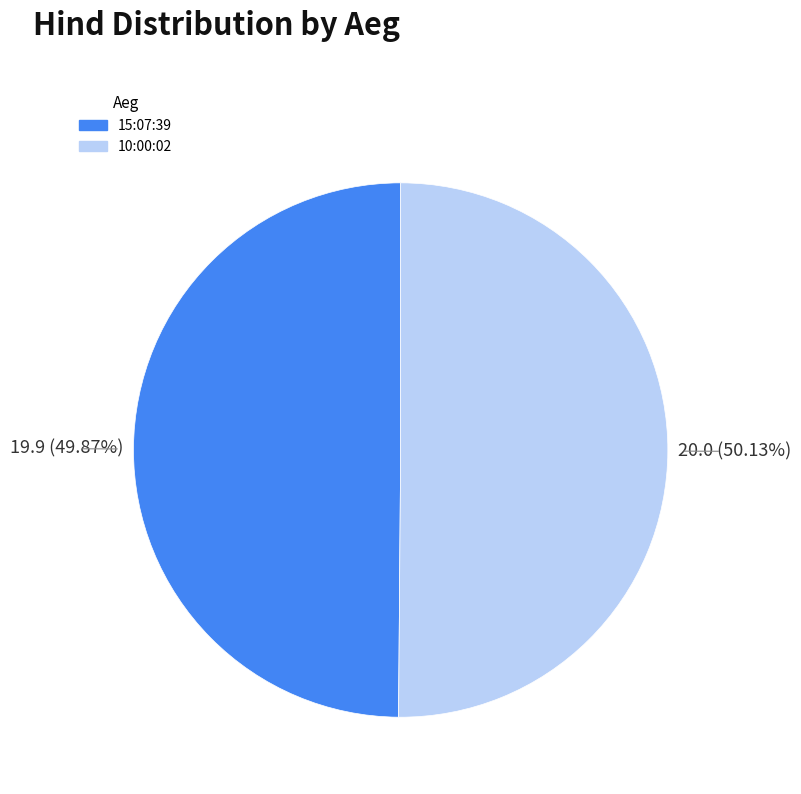

Count the number of slices in the pie.

2